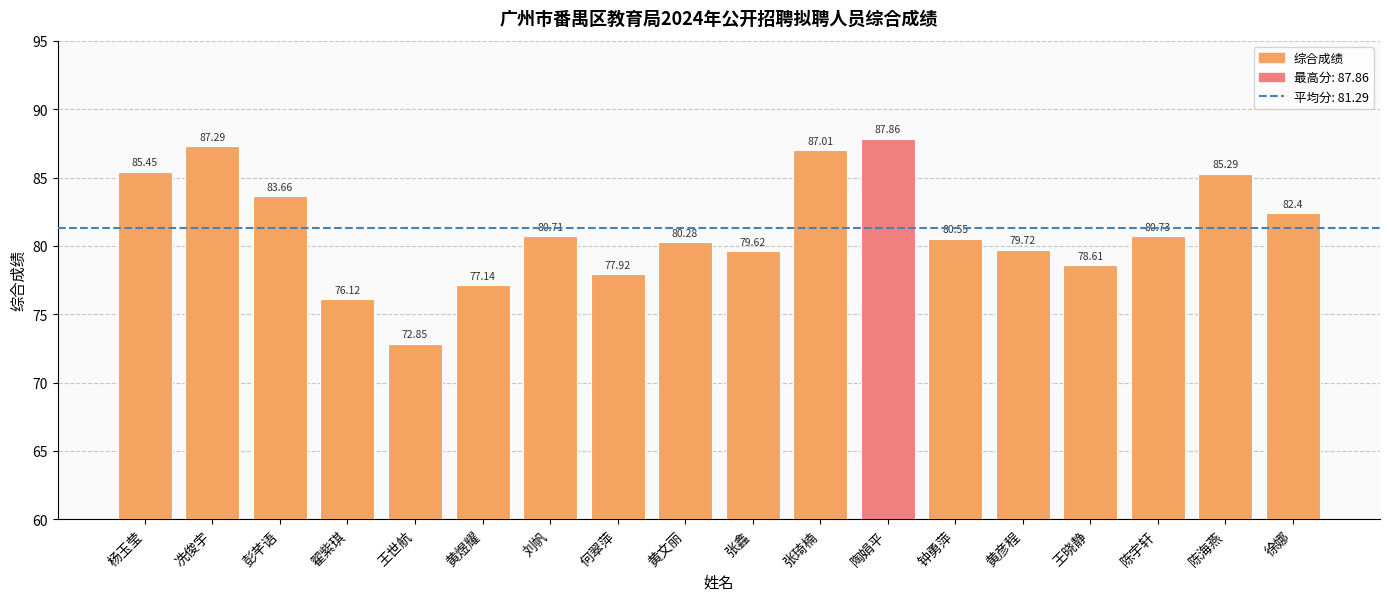

Read the value at 陶娟平.

87.9